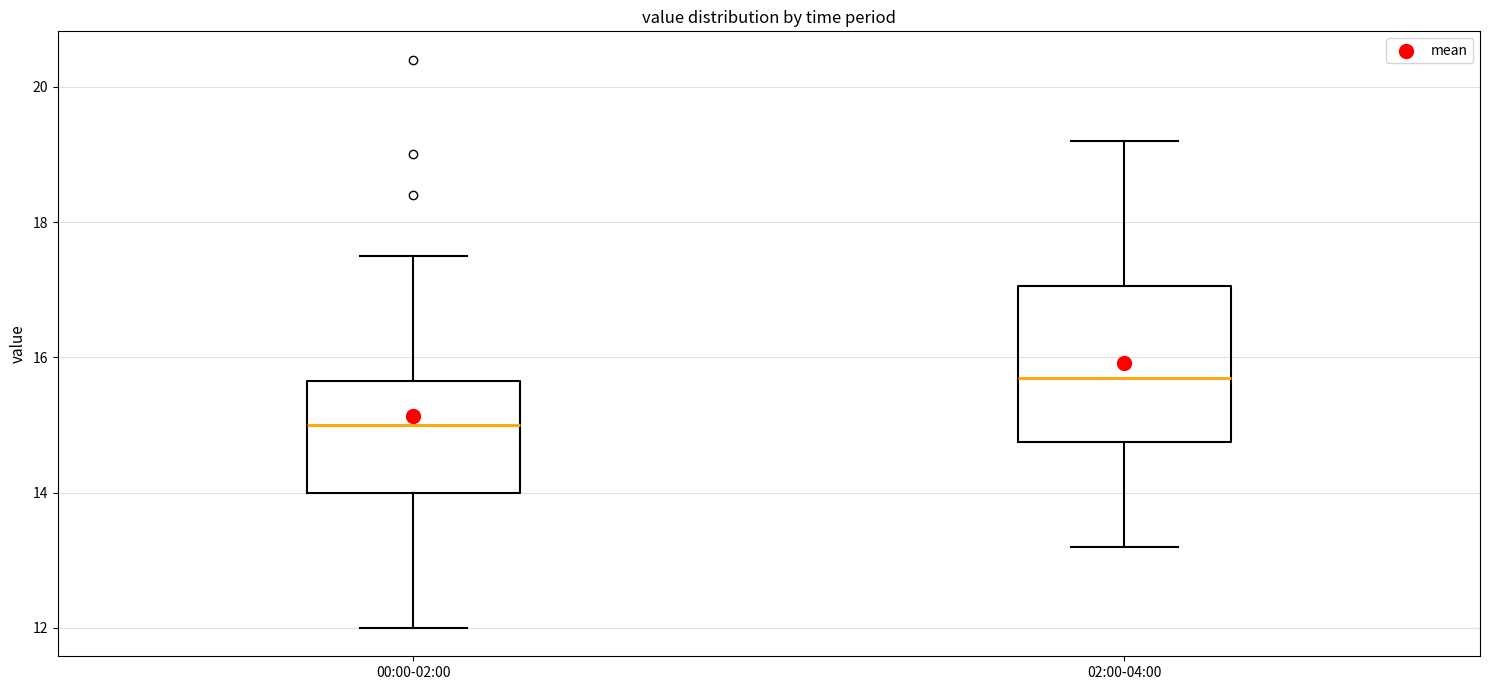

Reading left to right, transcribe this box plot: for each box, give where its median line is, the range the box spans, and where its two whiskers end, as read against the y-axis. The values are not printed on the chart, so give them approximately, as read against the axis.

00:00-02:00: median 15.0, box 14.0 to 15.6, whiskers 12.0 to 17.6
02:00-04:00: median 15.8, box 14.8 to 17.0, whiskers 13.2 to 19.2